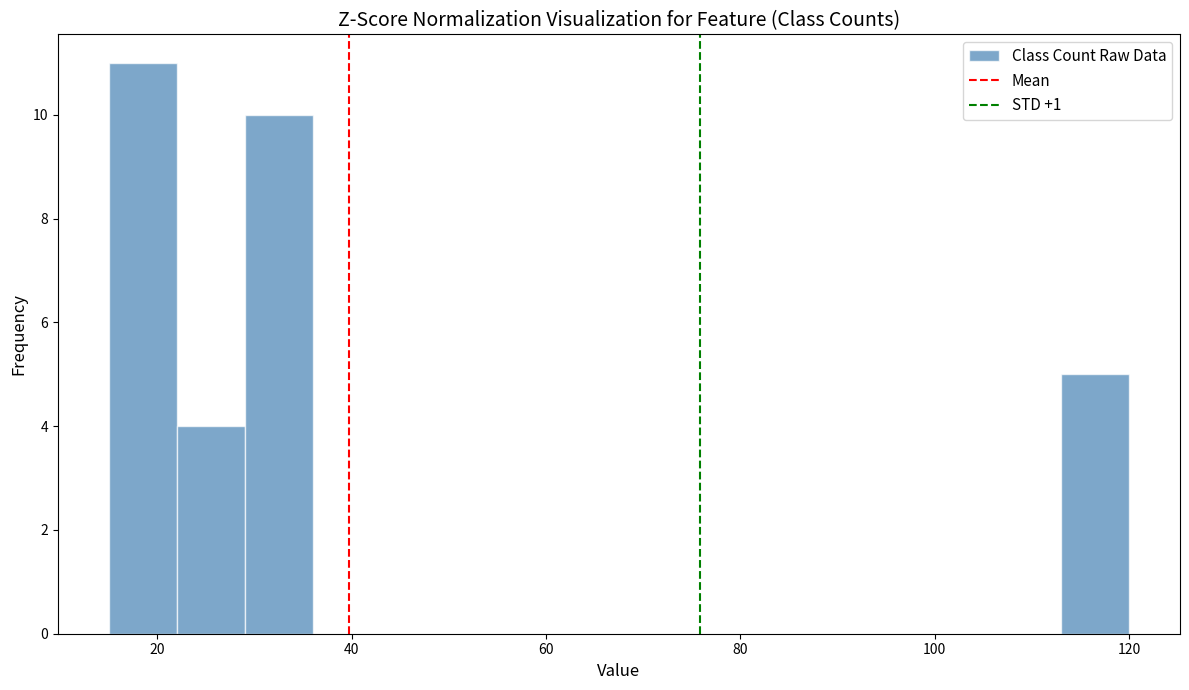

Read against the x-axis, roughly where is the centre of the tallest bar?

18